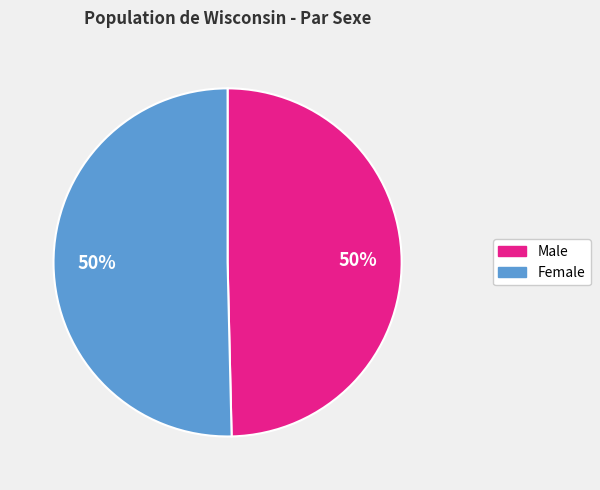

To the nearest percent, what percentage of the pie is Female?

50%